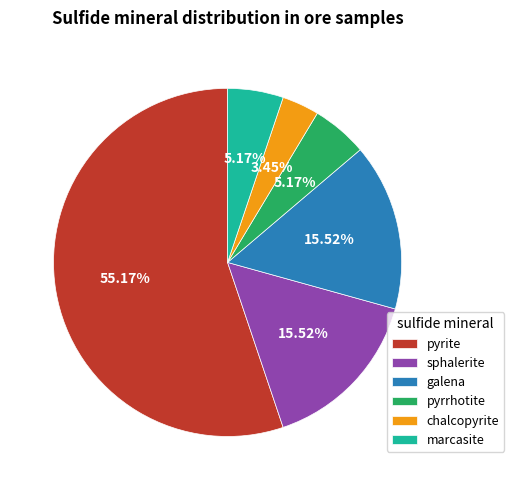

To the nearest percent, what percentage of the pie is galena?

16%